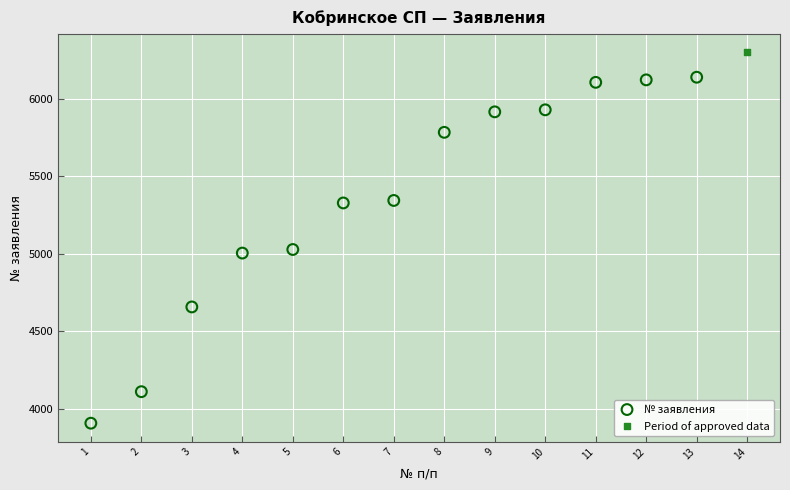

What are all the series names shown in the legend?

№ заявления, Period of approved data